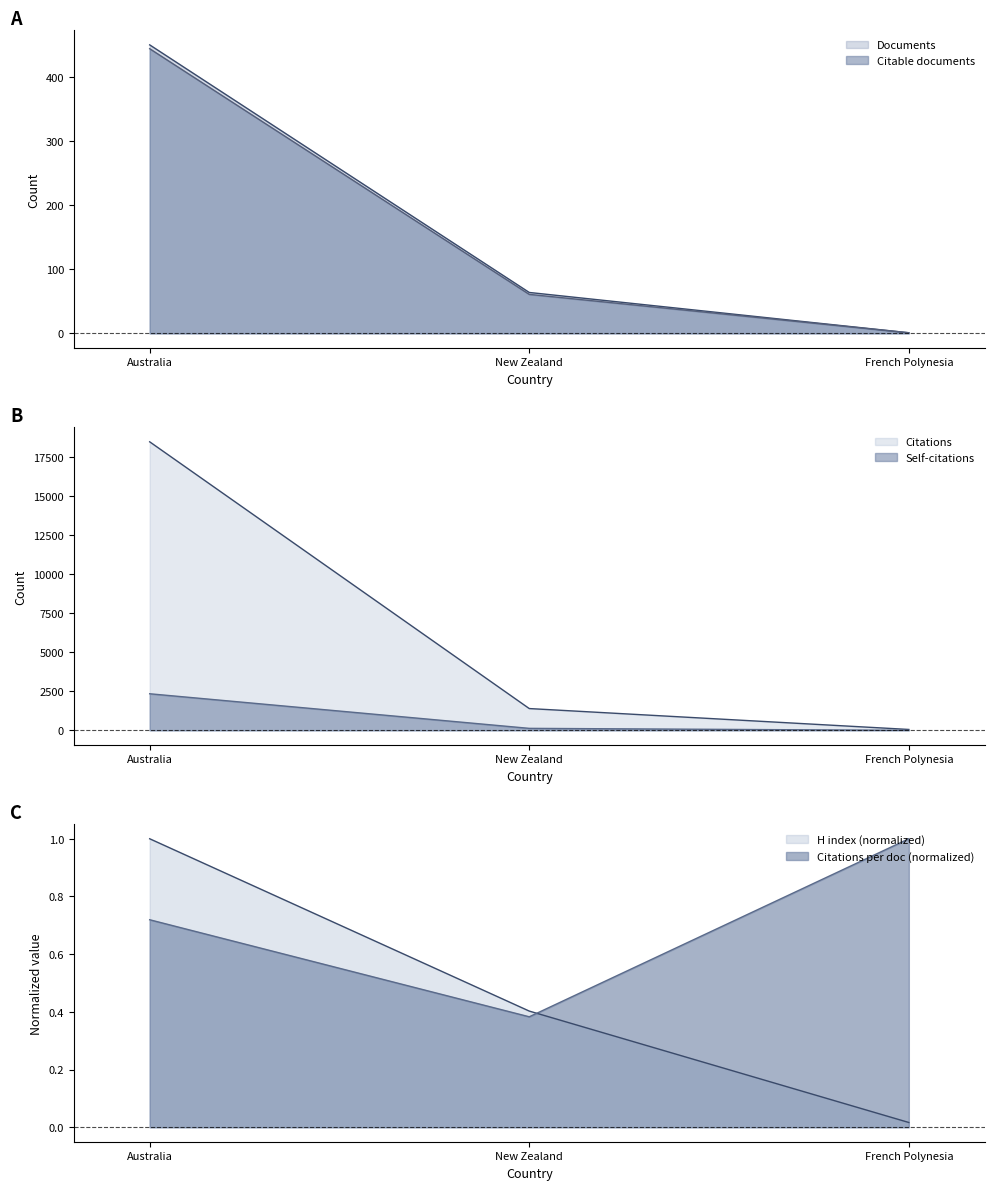

Reading left to right, what are all the values shown in this chart?

Documents: 451.0	64.0	1.0
Citable documents: 445.0	61.0	1.0
Citations: 18493.0	1397.0	57.0
Self-citations: 2345.0	128.0	0.0
Citations per document: 0.7	0.4	1.0
H index: 1.0	0.4	0.0